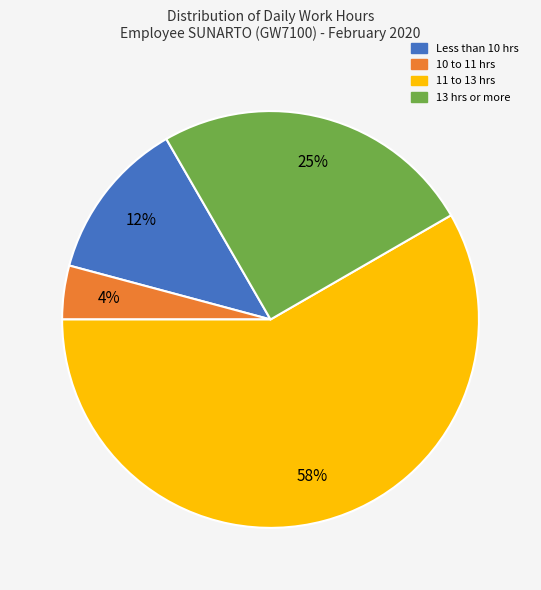

Is there a majority slice in this chart?

Yes